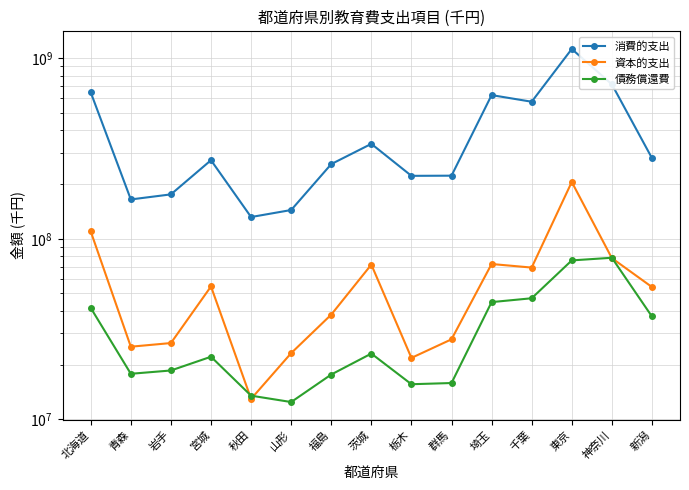

Where is 消費的支出 nearest to the value 628572705?

埼玉